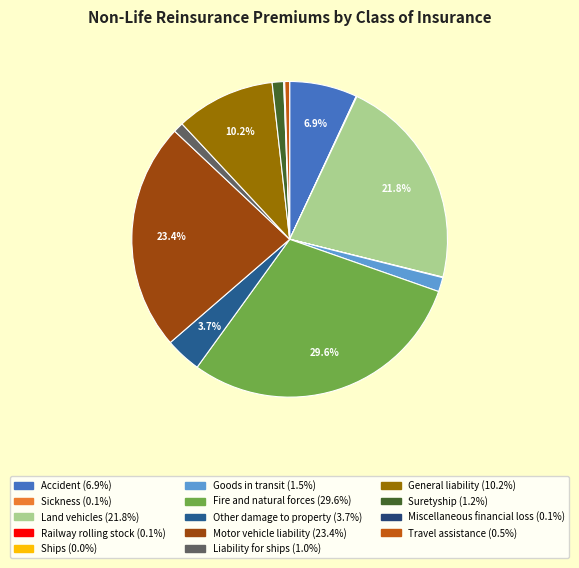

True or false: General liability accounts for 21% of the total.

False